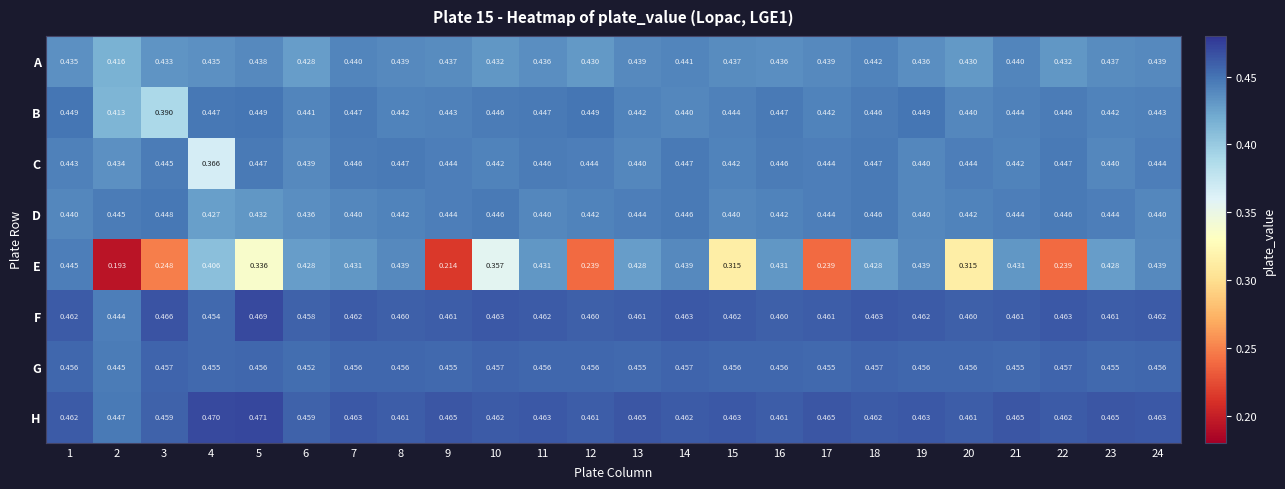

What is the total value across all series at 7?

3.6